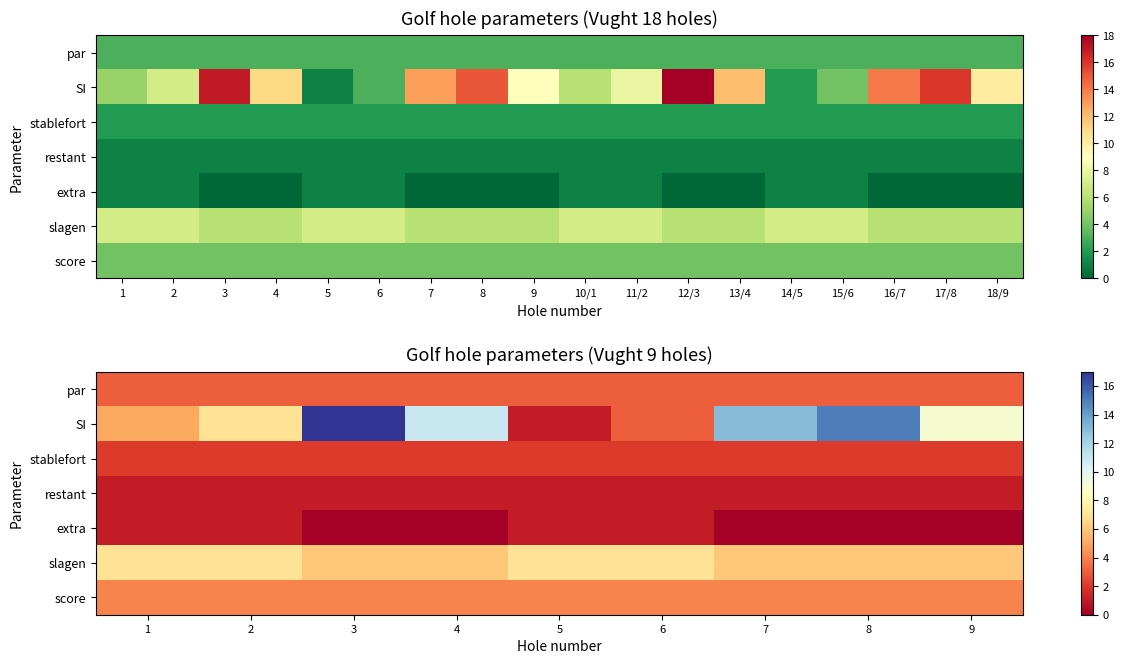

How many data points in slagen are above 6?

4